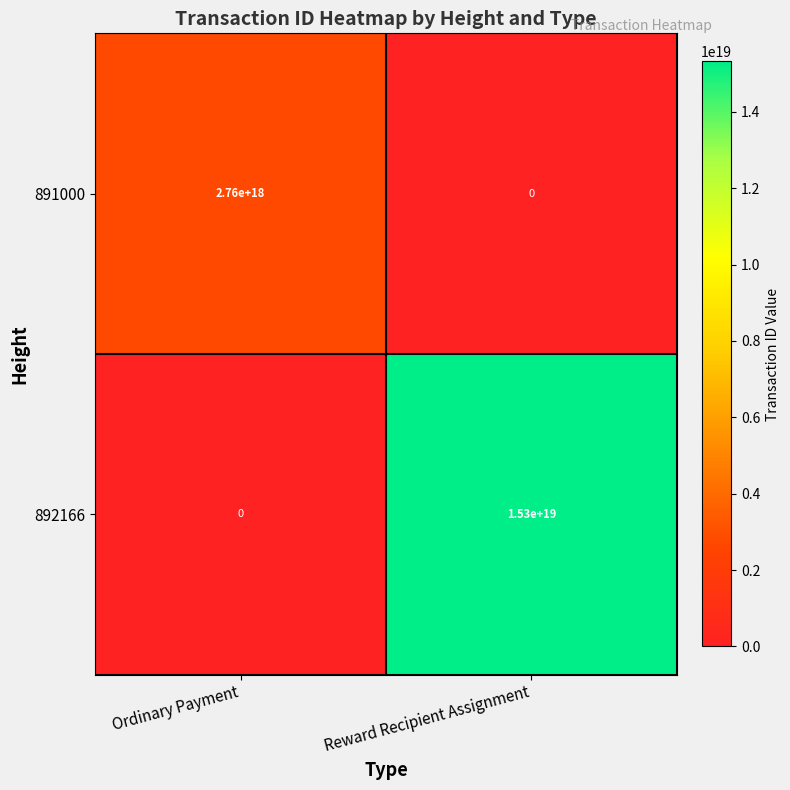

The 891000 series shows 2760000000000000000 at Ordinary Payment. True or false?

True